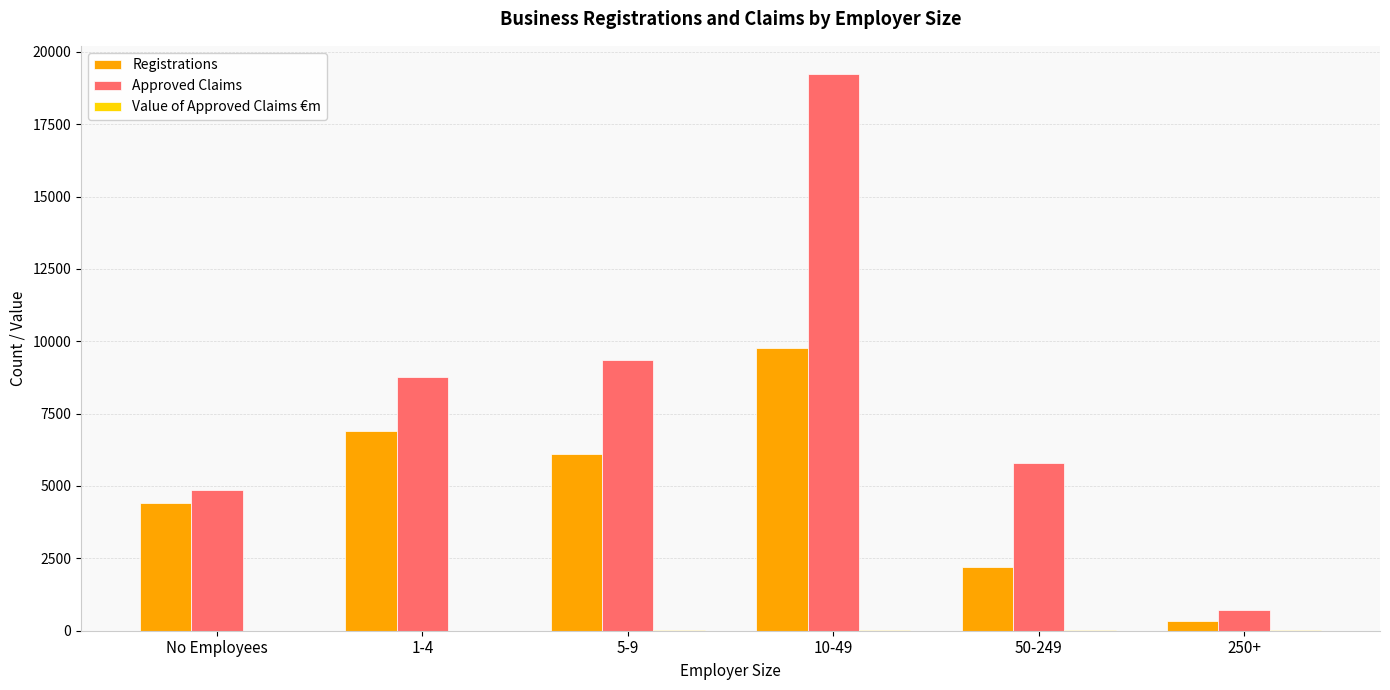

At which category is the sum across all series the highest?

10-49